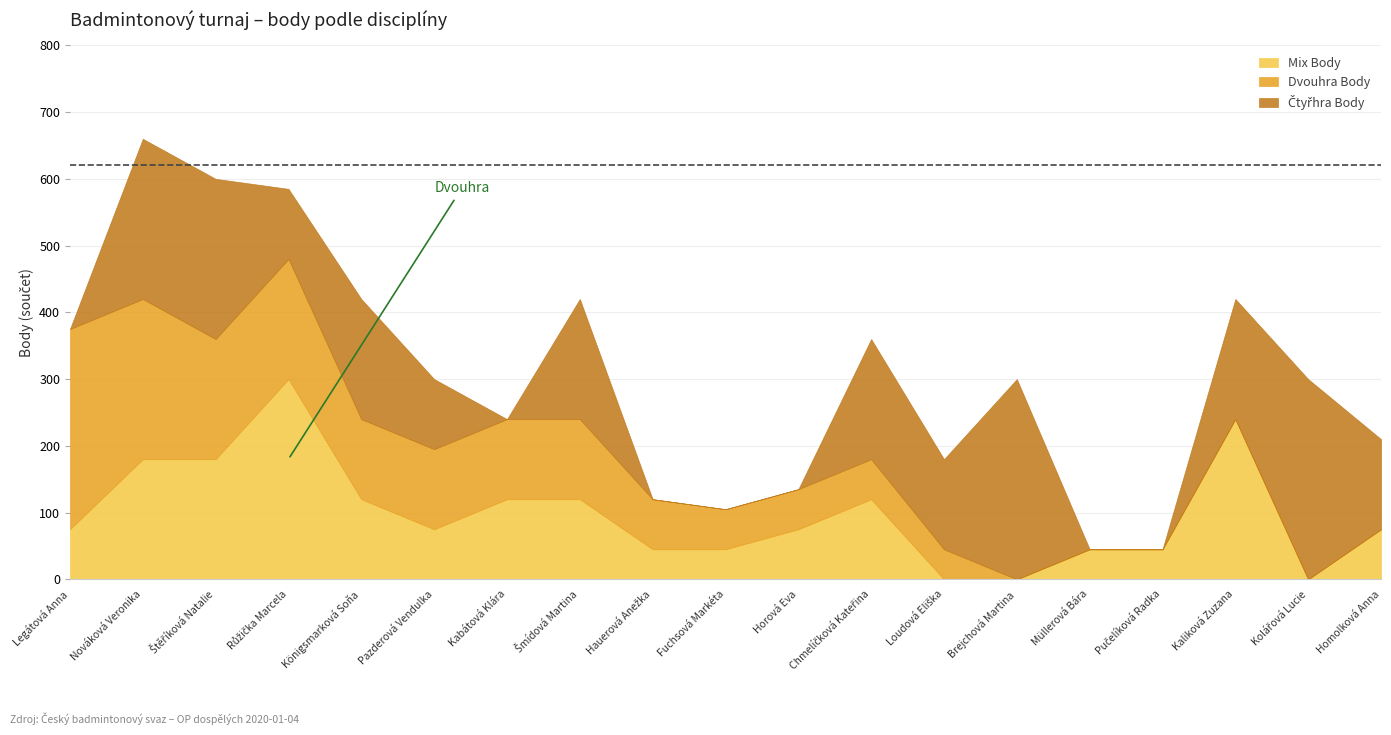

What is the maximum value for Mix Body?

300